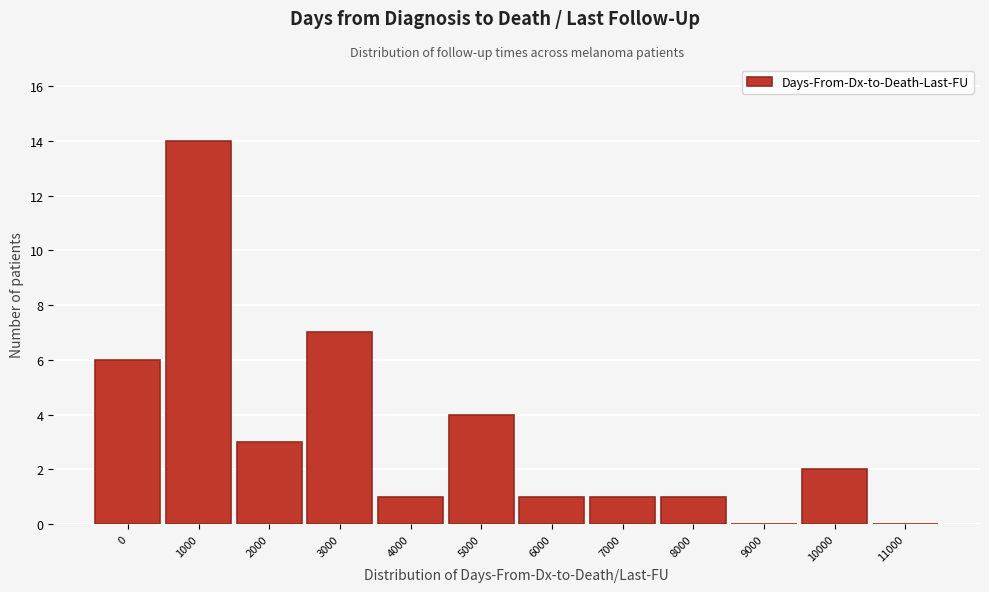

Reading left to right, list all the values displayed in this chart.

0=6	1000=14	2000=3	3000=7	4000=1	5000=4	6000=1	7000=1	8000=1	9000=0	10000=2	11000=0